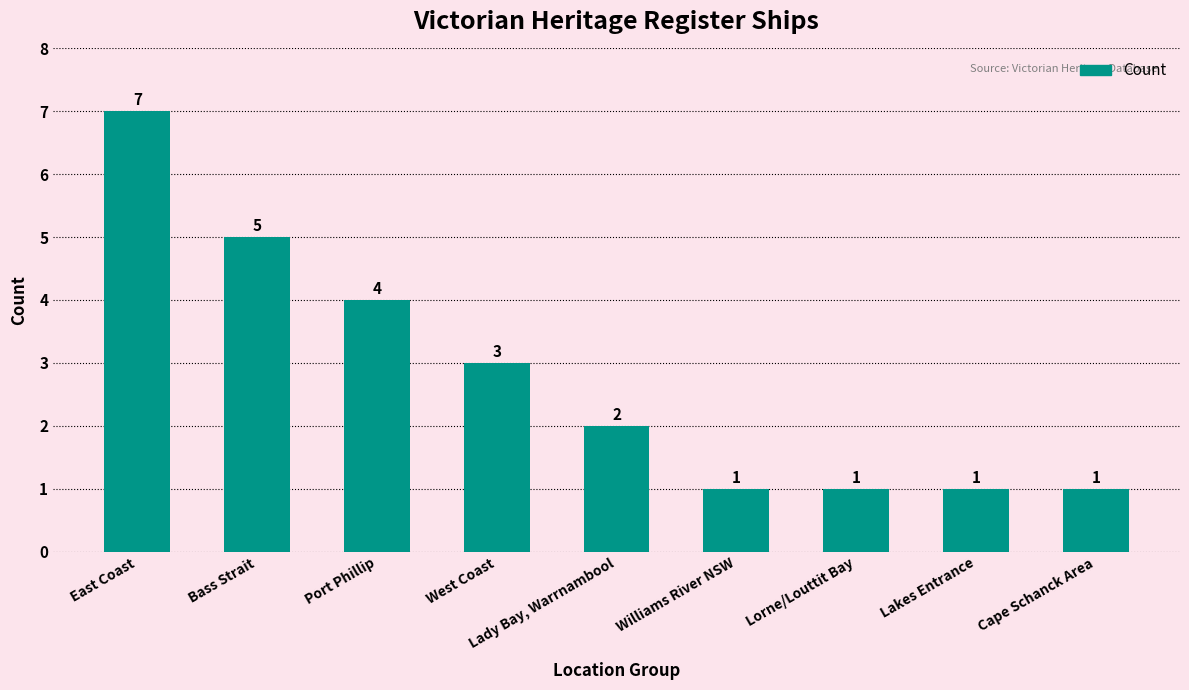

What is the difference between the second highest and second lowest values?

4